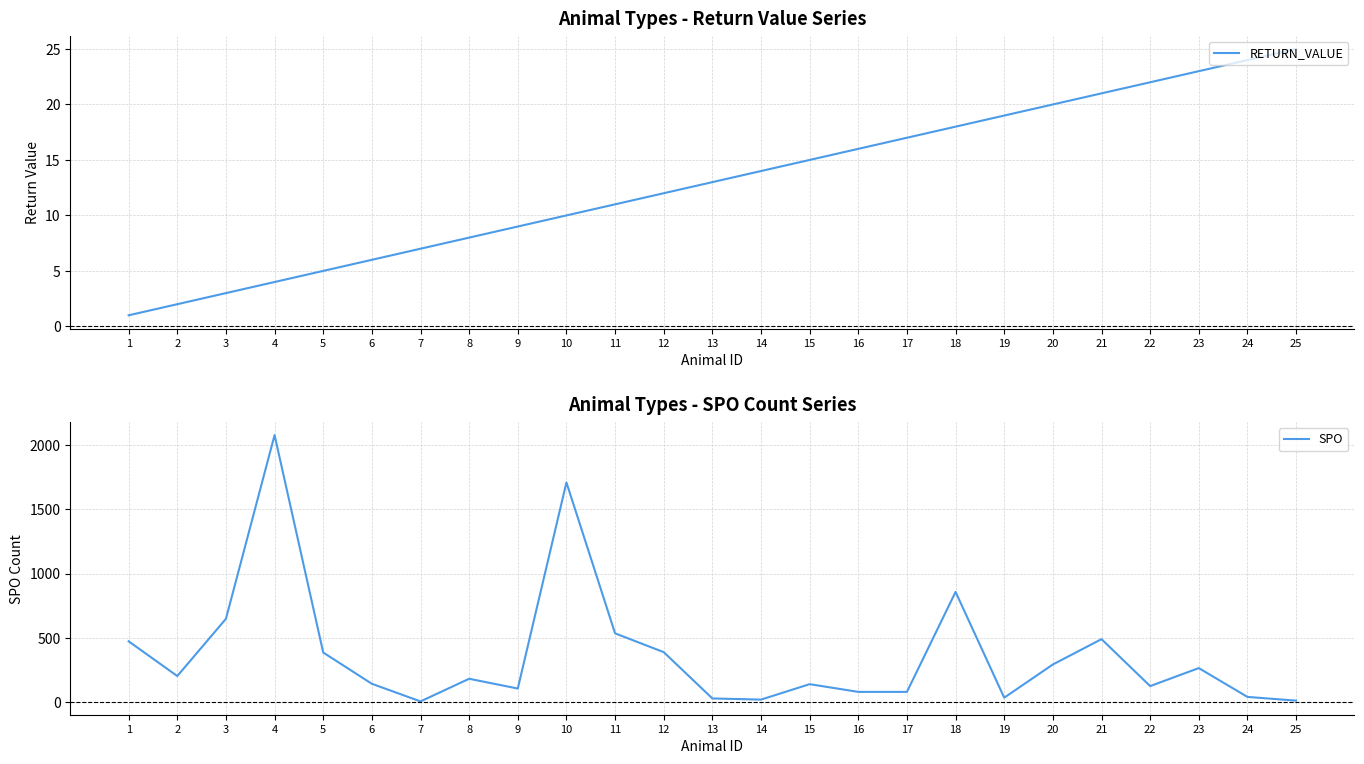

True or false: RETURN_VALUE has a value of 1 at 3.

False